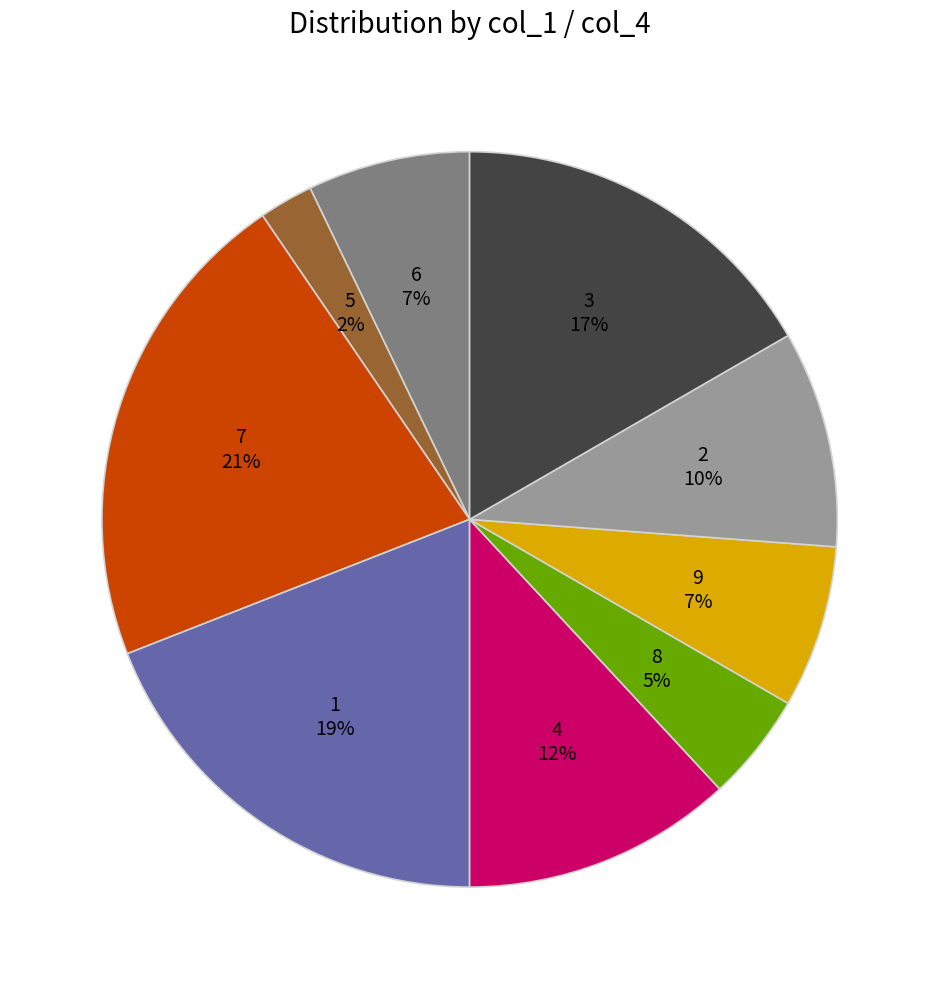

Does any single category account for the majority?

No